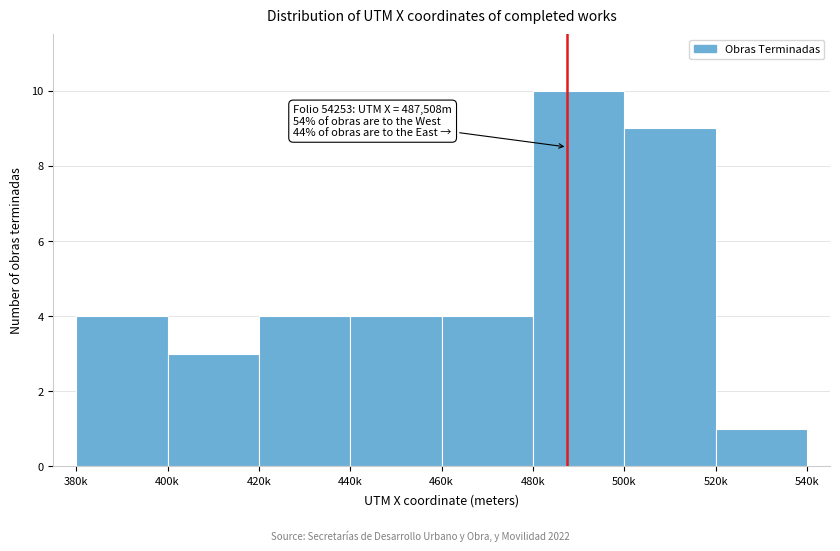

Reading right to left, extract all data points from this chart.

1	9	10	4	4	4	3	4